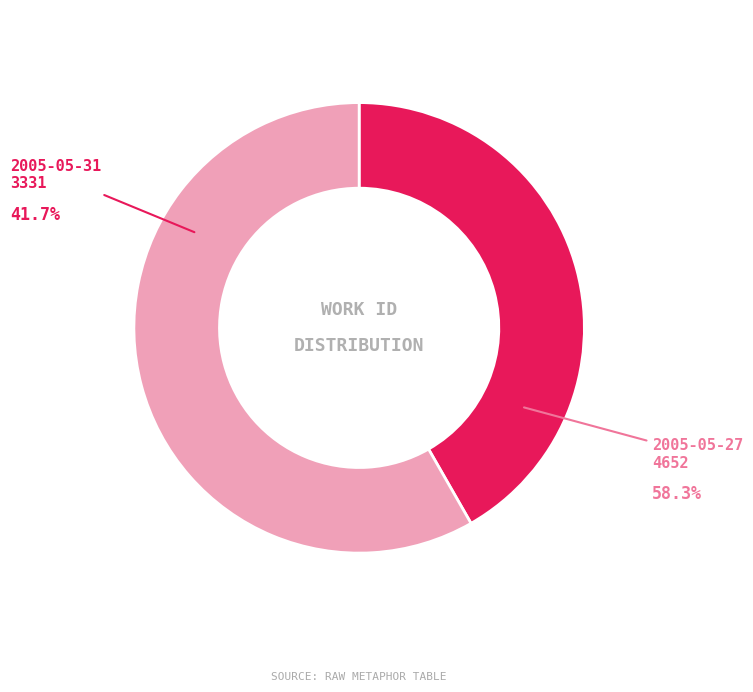

What is the ratio of the value at 2005-05-27 to the value at 2005-05-31?

1.4